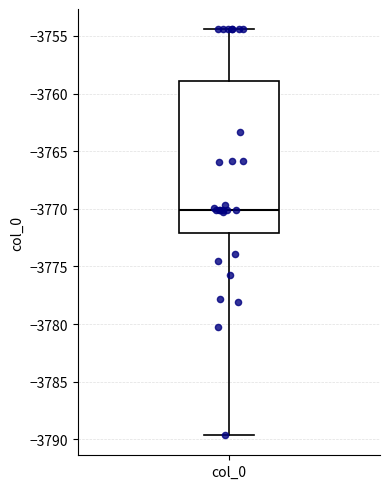

Transcribe this box plot: give where the median line is, the range the box spans, and where the two whiskers end, as read against the y-axis. The values are not printed on the chart, so give them approximately, as read against the axis.

median -3770.0, box -3772.0 to -3759.0, whiskers -3789.5 to -3754.5